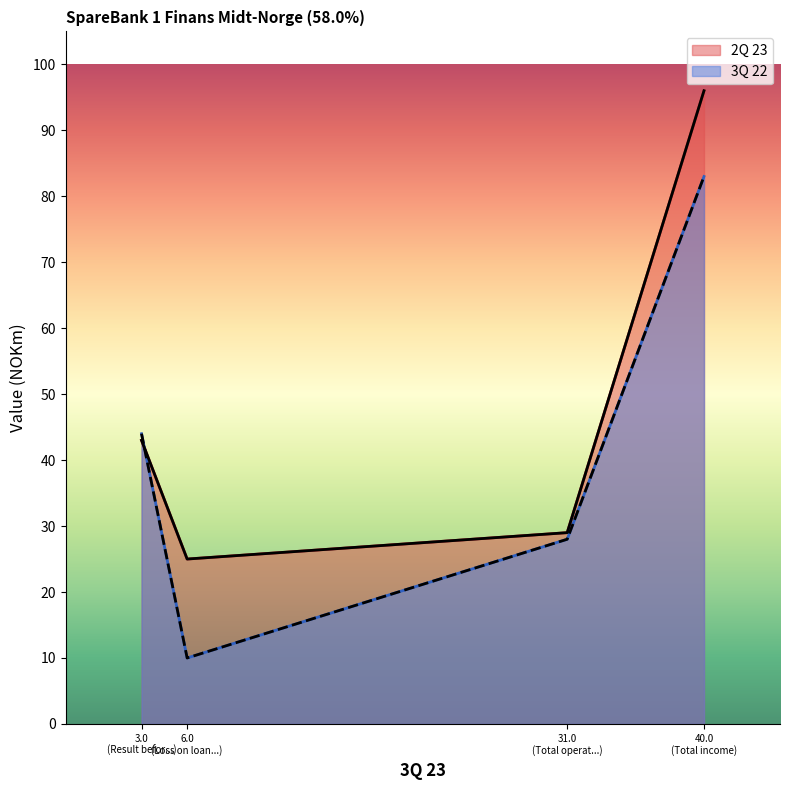

Between which two adjacent categories do 3Q 22 and 2Q 23 first intersect?

3.0
(Result befor...) and 6.0
(Loss on loan...)